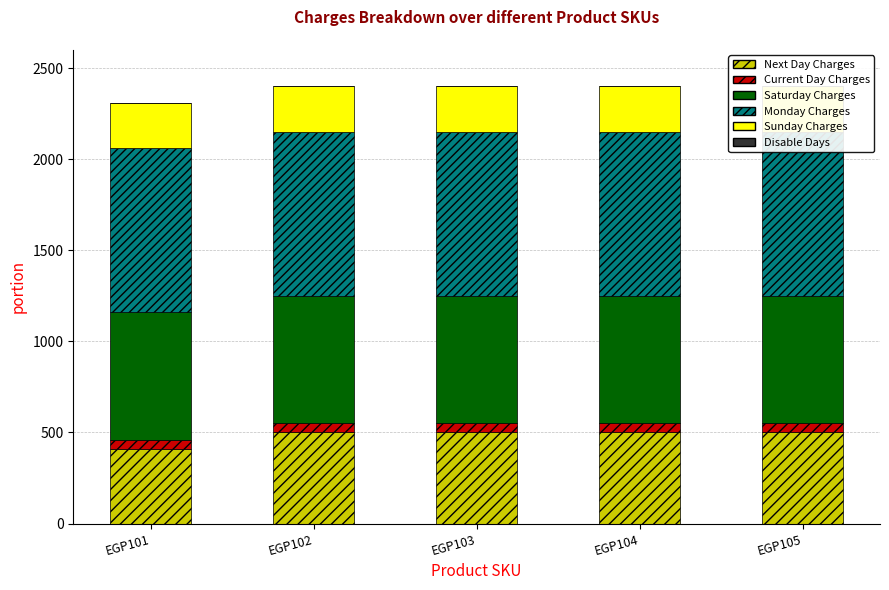

What is the spread (max minus min) of values at EGP102?

900